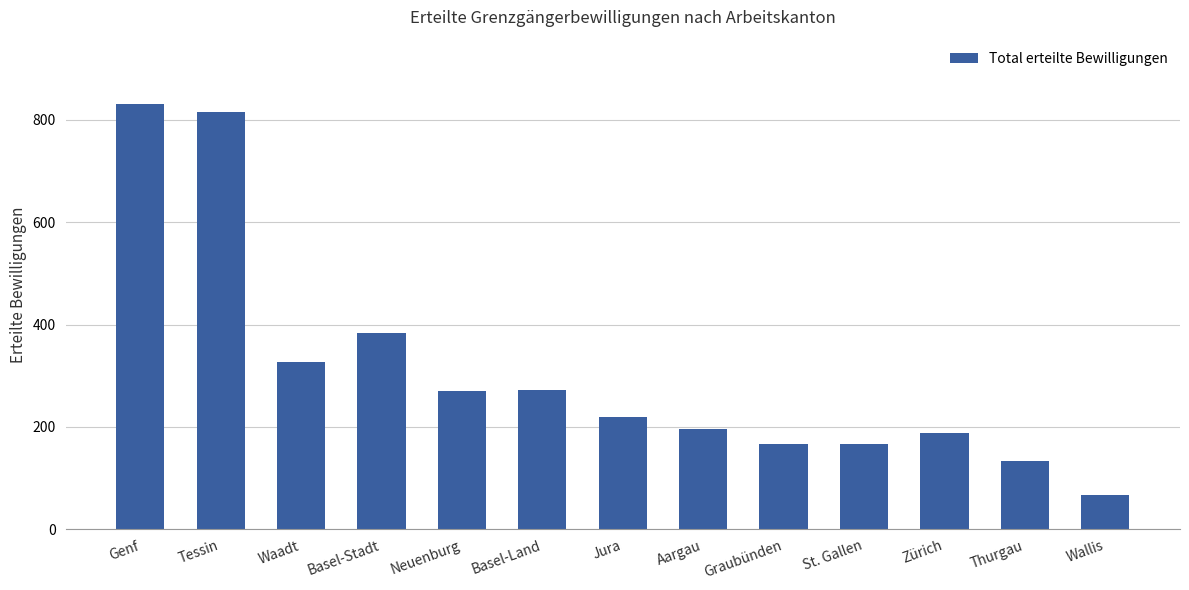

What is the change in value from Waadt to Wallis?

-260